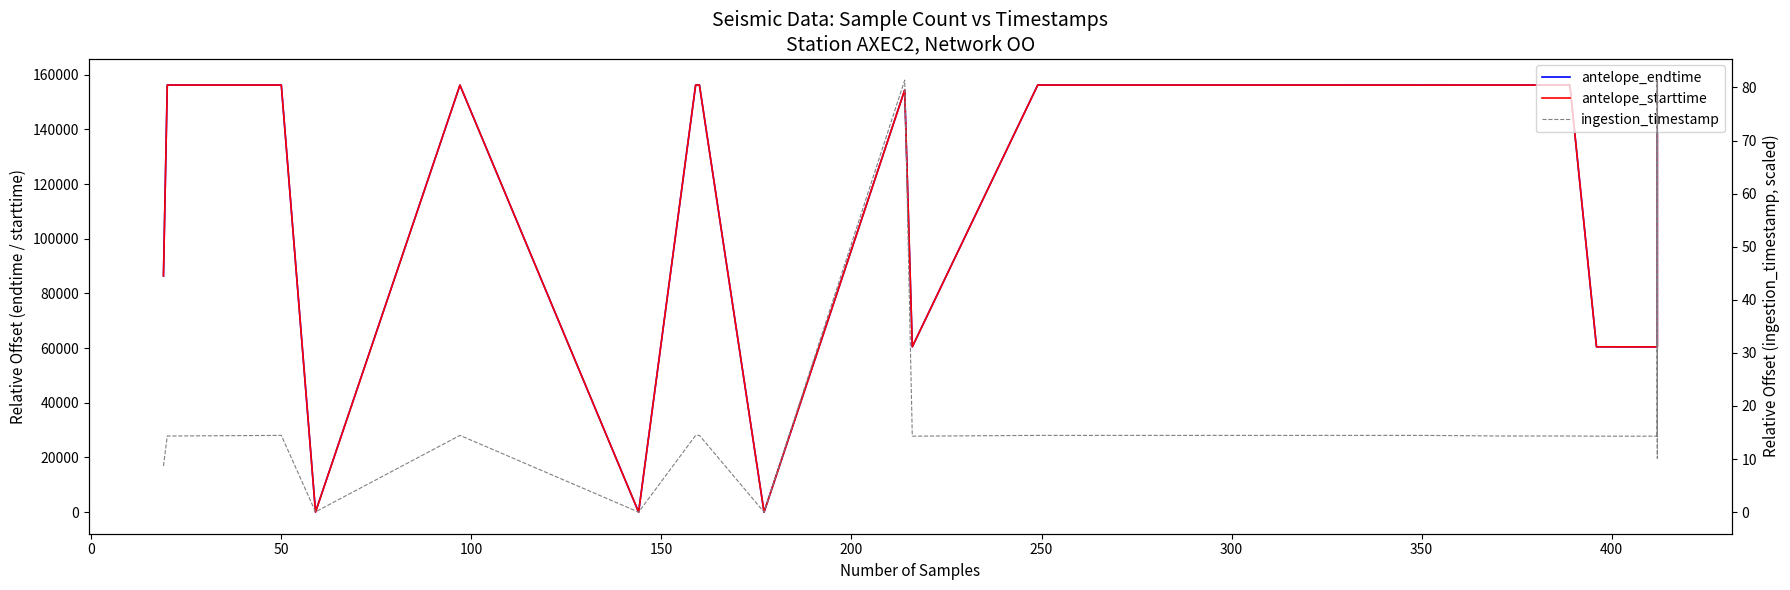

What is the difference between the second highest and second lowest values in the antelope_starttime series?

158011.4